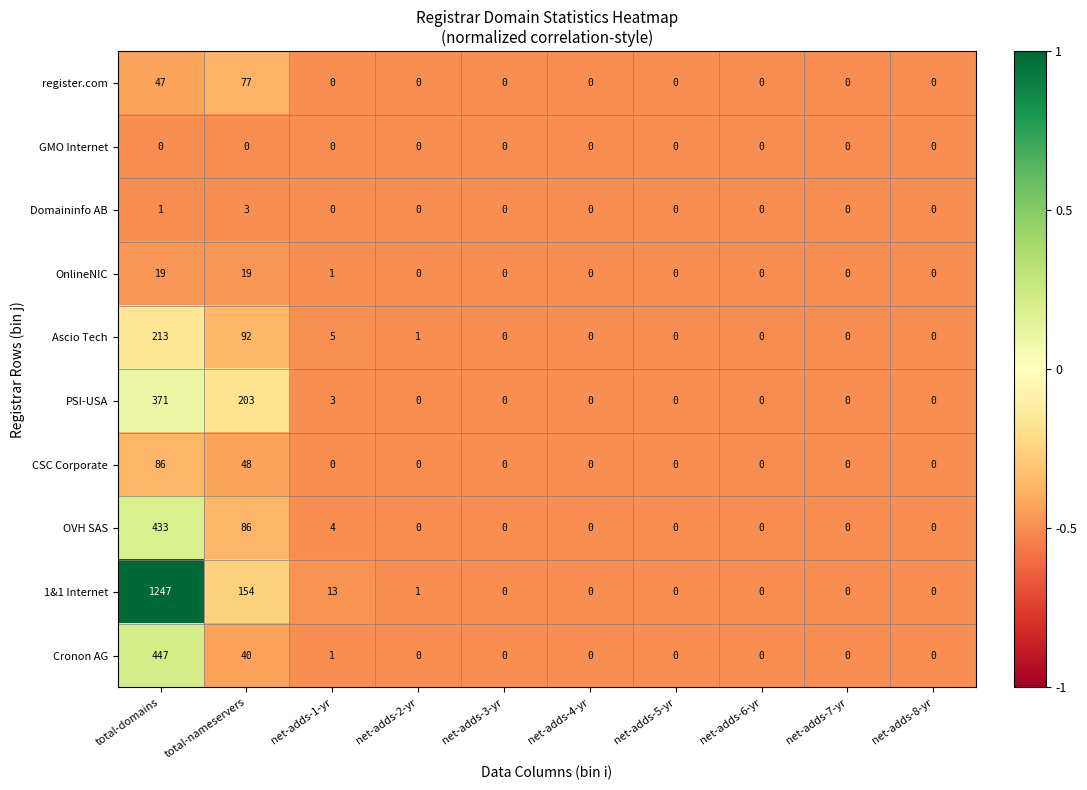

Which series has the largest total across all categories?

1&1 Internet